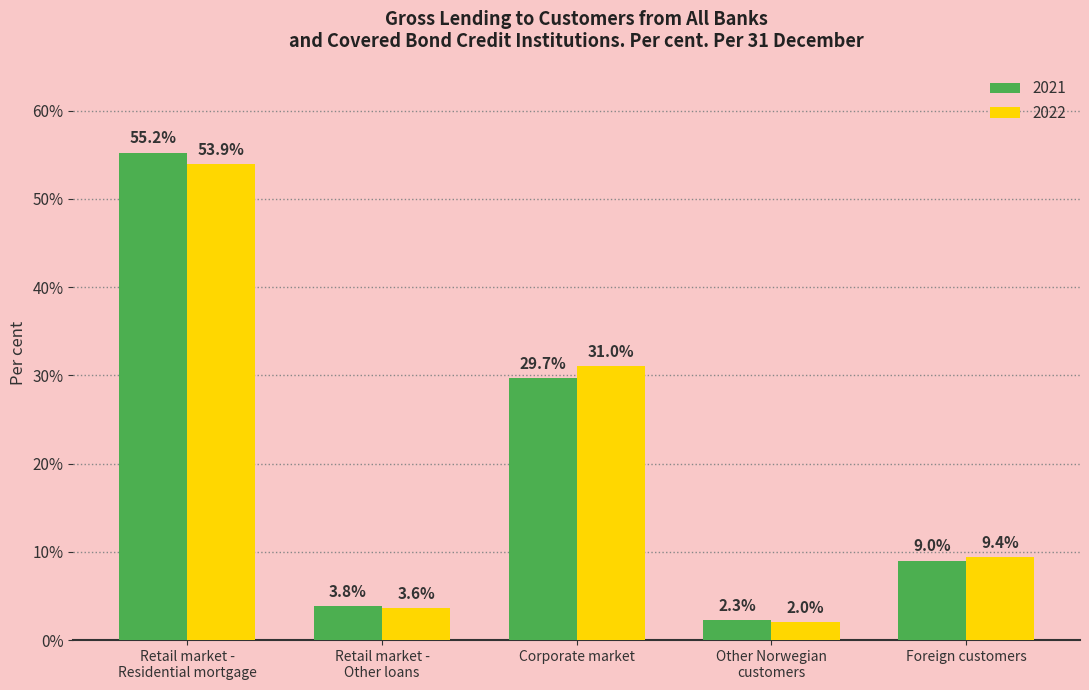

Reading right to left, extract all data points from this chart.

2021: 9.0	2.3	29.7	3.8	55.2
2022: 9.4	2.0	31.0	3.6	53.9